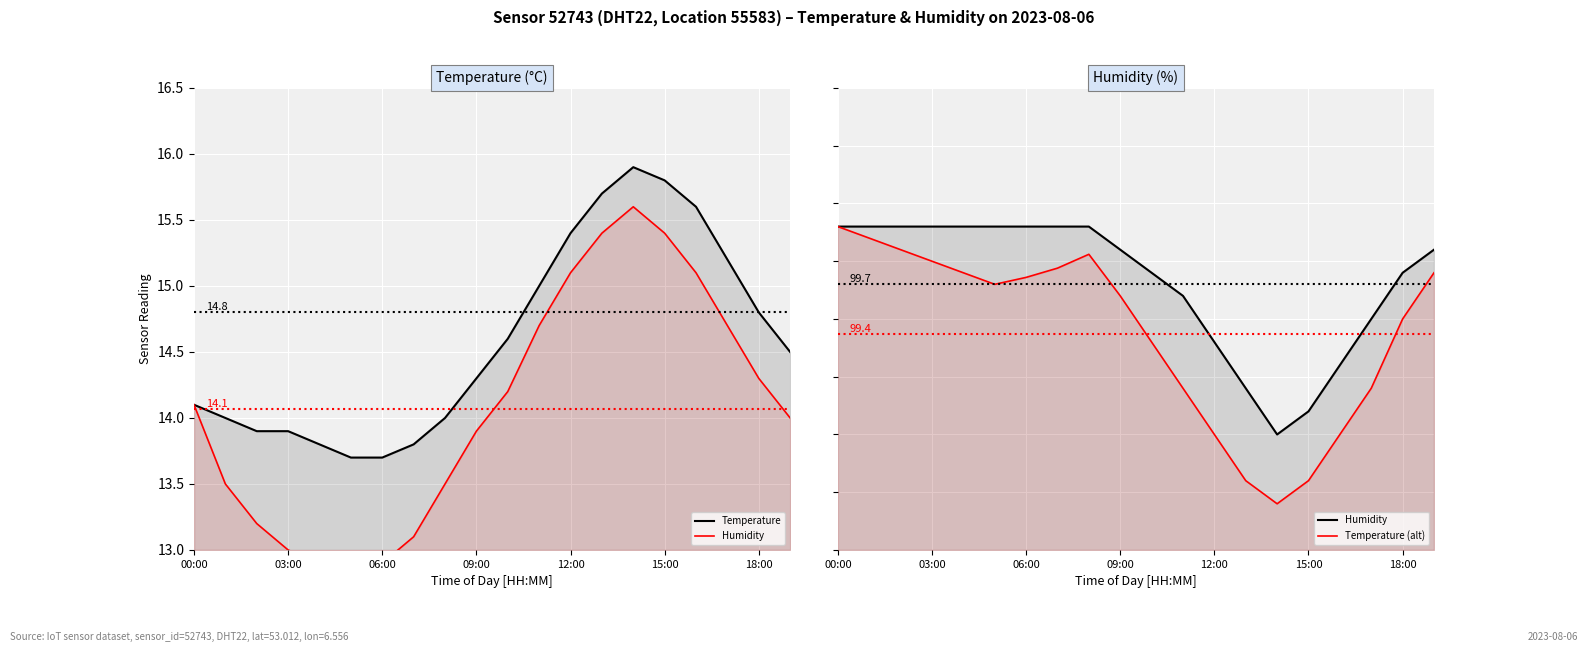

Is it true that Humidity equals 99.3 at 16?

True